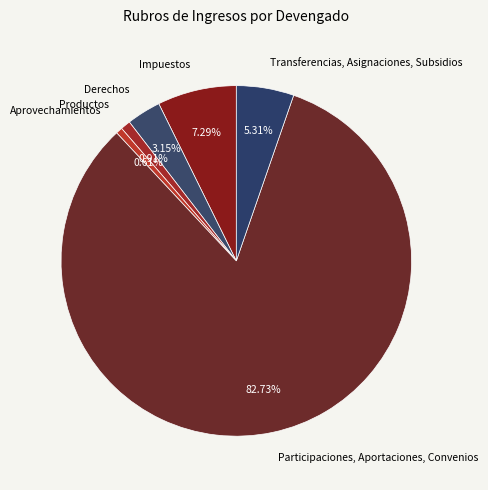

Does Impuestos account for over 50% of the chart?

No